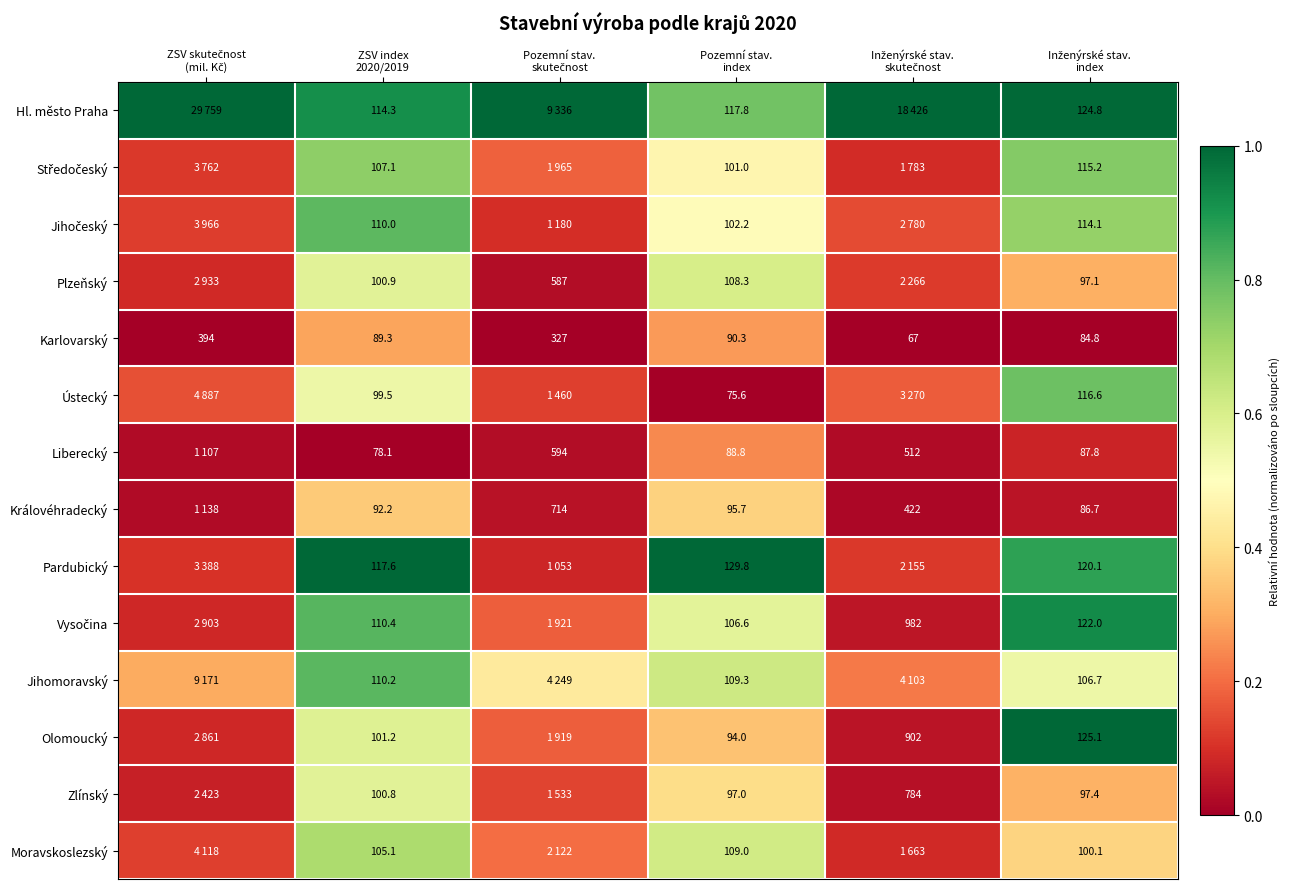

What is the average value of the Karlovarský series?

0.1